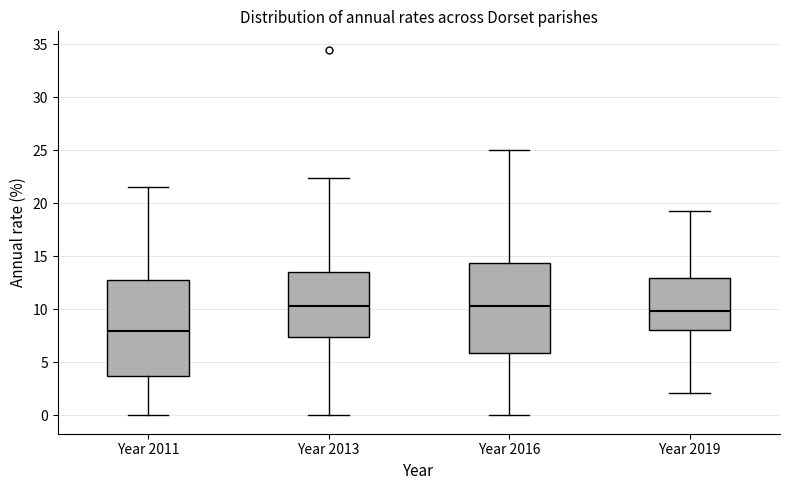

Which box has the lowest median line?

Year 2011